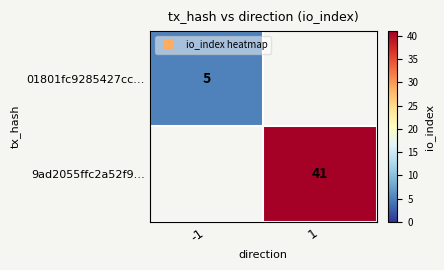

Rank the series by their average value, from lowest to highest.

01801fc9285427cc…, 9ad2055ffc2a52f9…